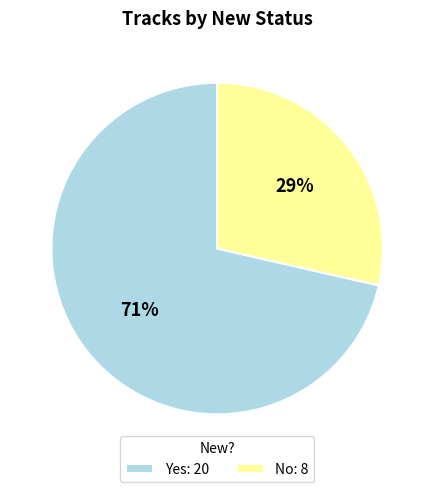

How many slices are in this pie chart?

2